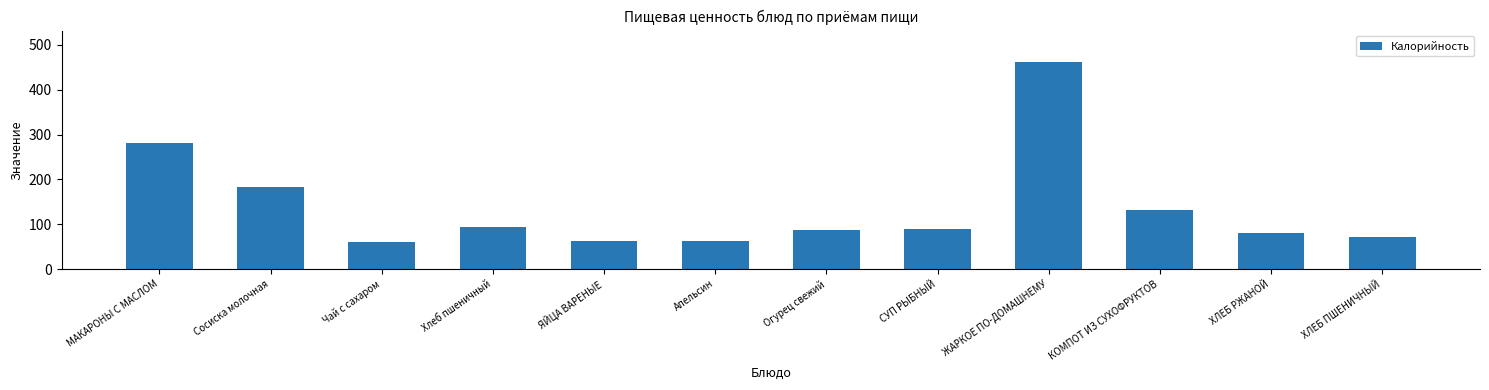

What is the smallest value displayed?

59.6